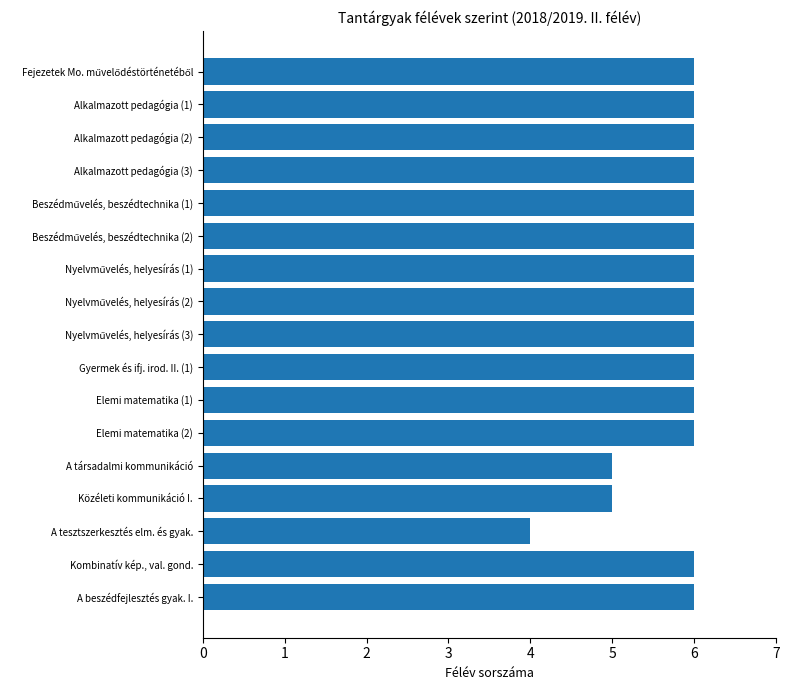

What is the difference between the maximum and minimum values?

2